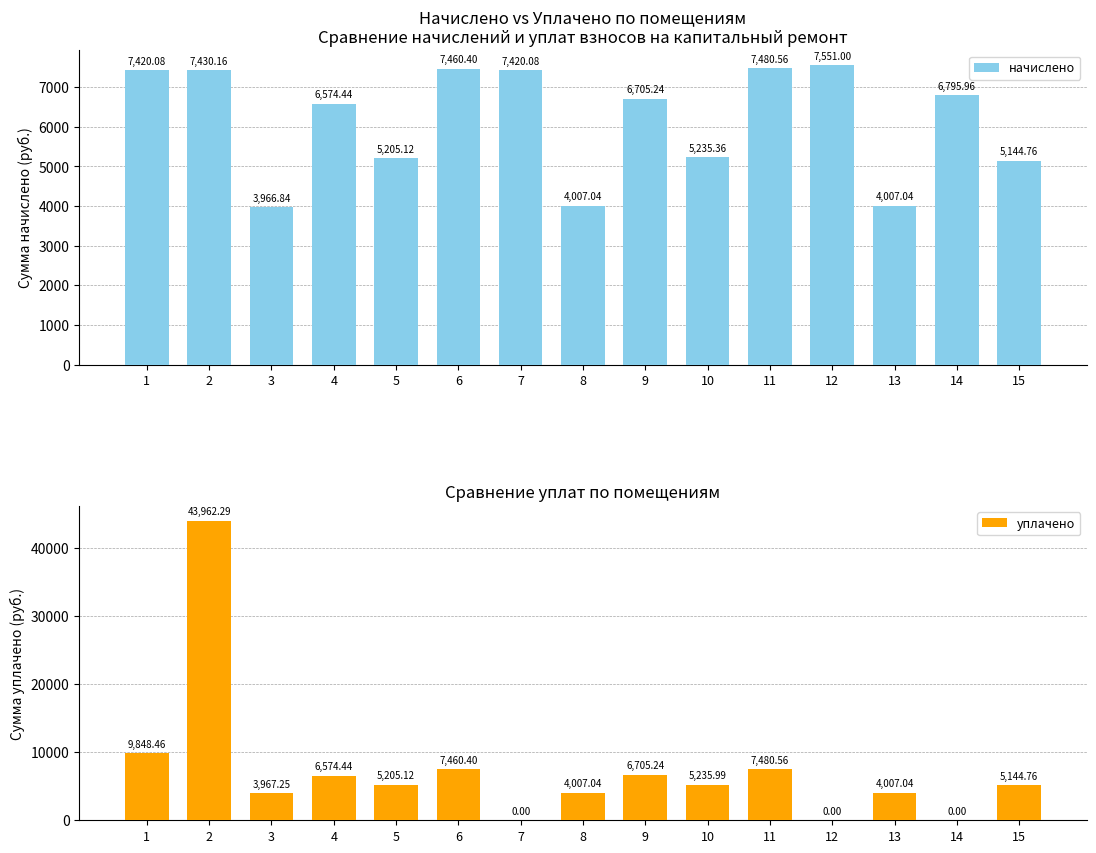

At how many categories does at least one series exceed 2554?

15